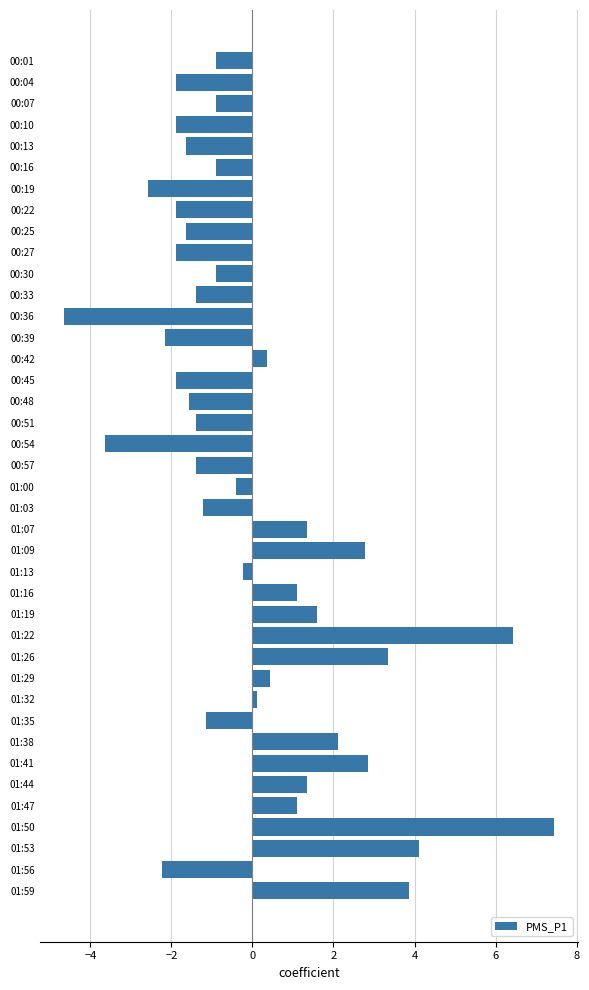

What is the value of the 10th bar from the top?

-1.9